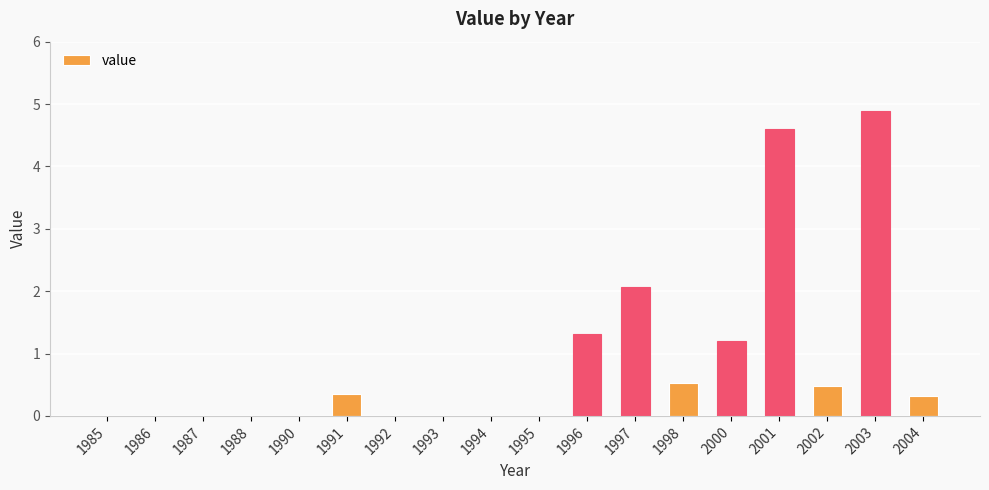

The chart shows a value of 4.6 at 2001. True or false?

True